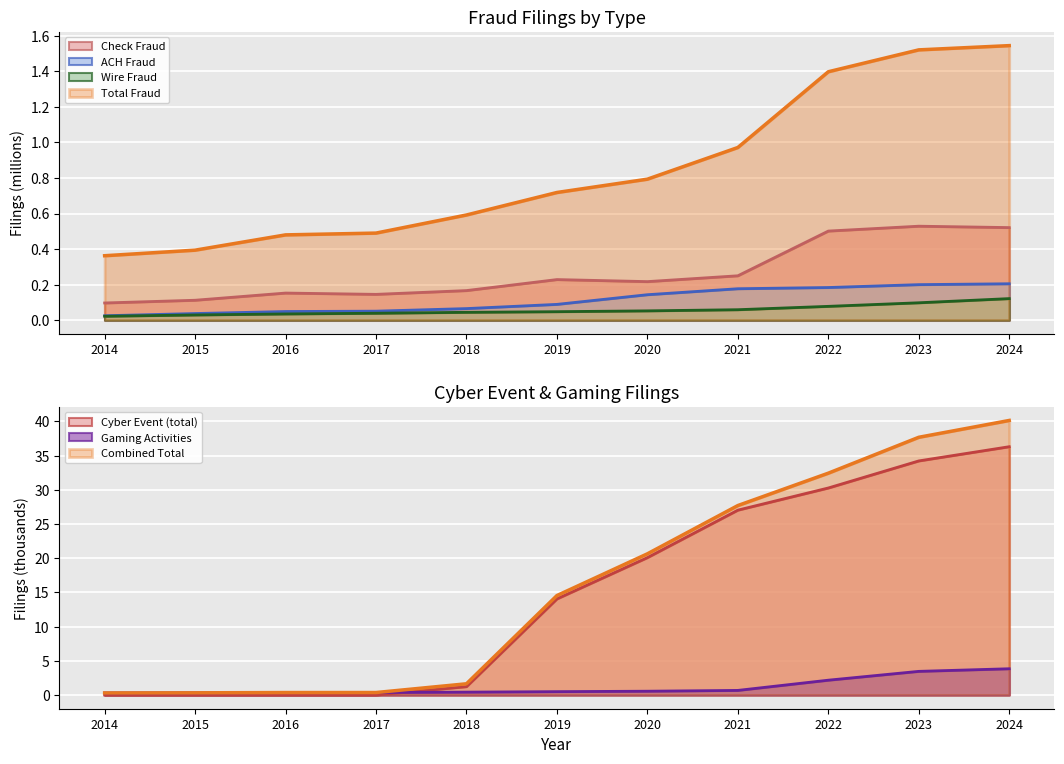

At which label is Gaming Activities closest to 2?

2022